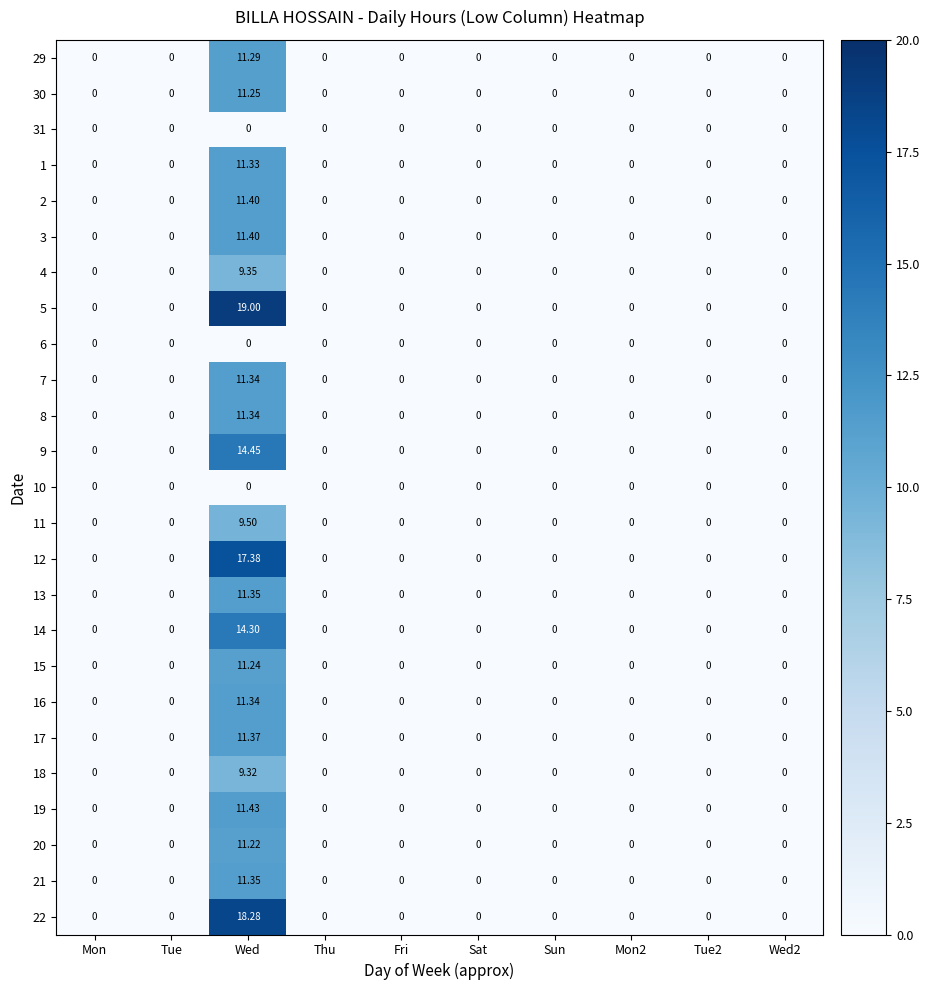

Which series has the largest total across all categories?

5